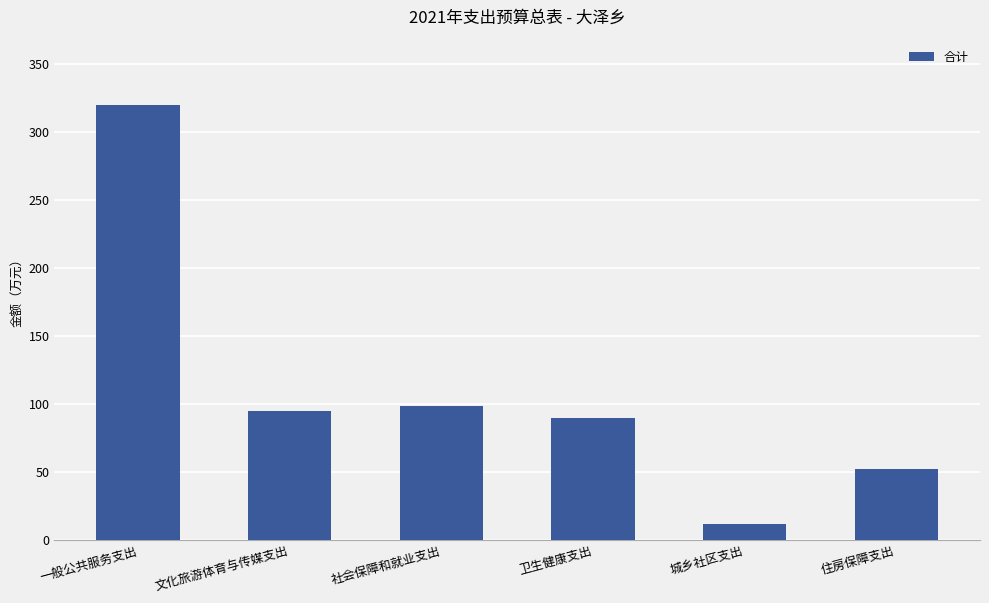

What is the greatest value displayed?

320.0